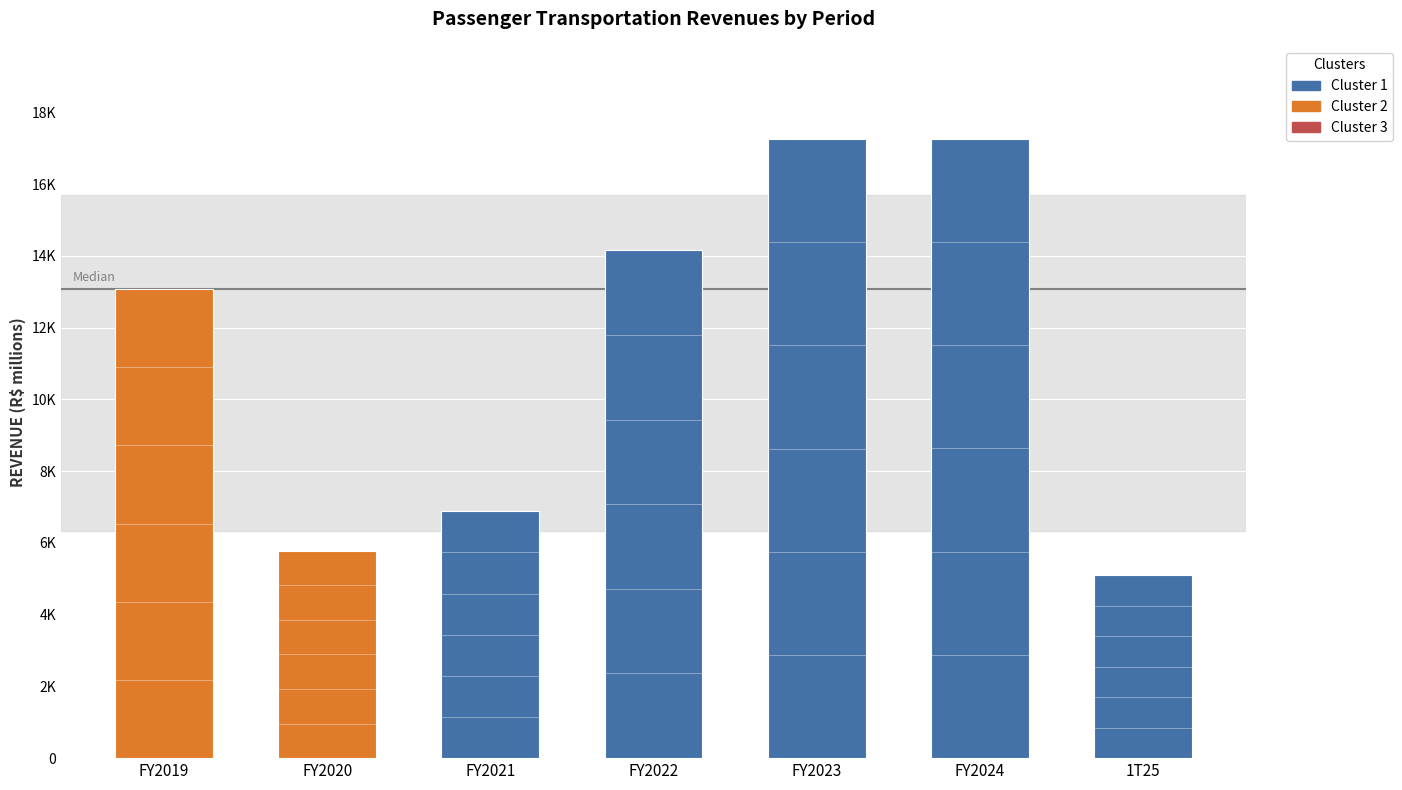

Are the bars horizontal?

No